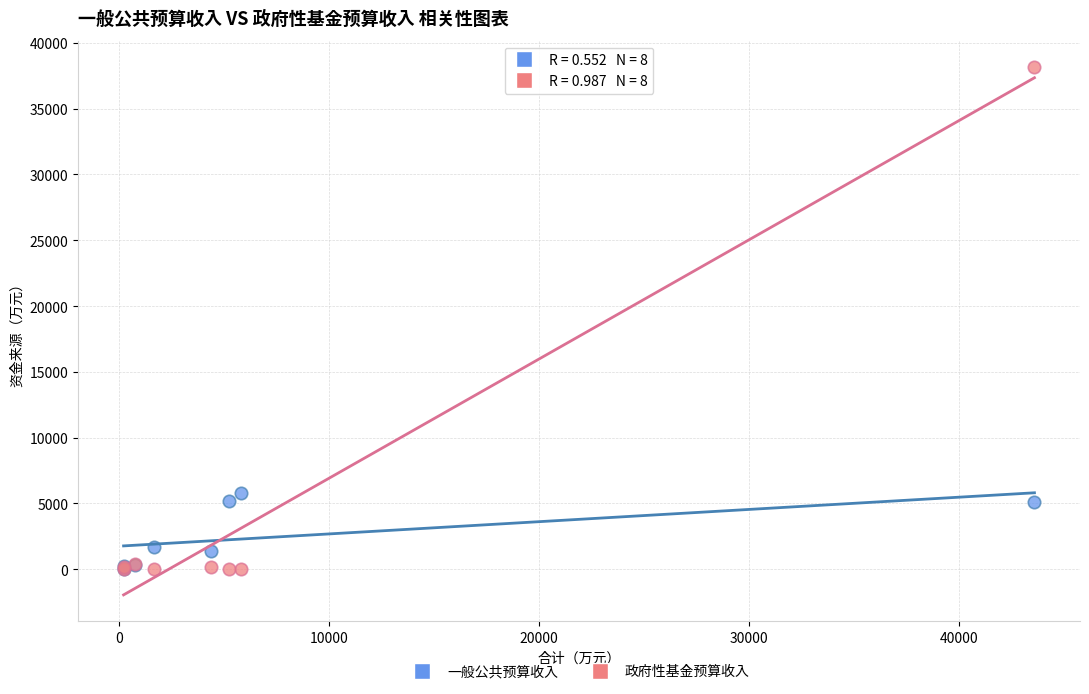

Across all series, what Y value is closest to 19079?

5783.8